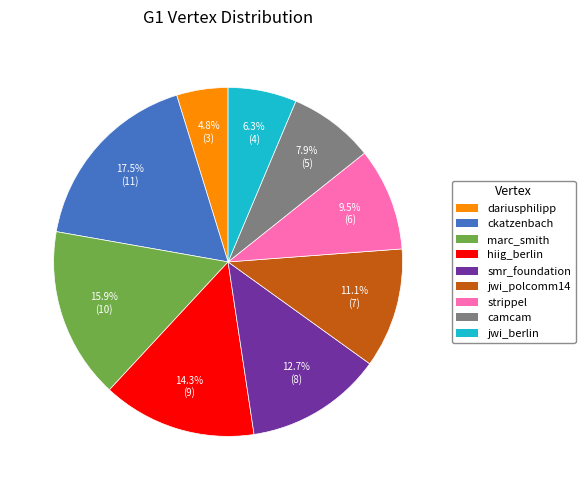

What is the largest slice in the pie chart?

ckatzenbach